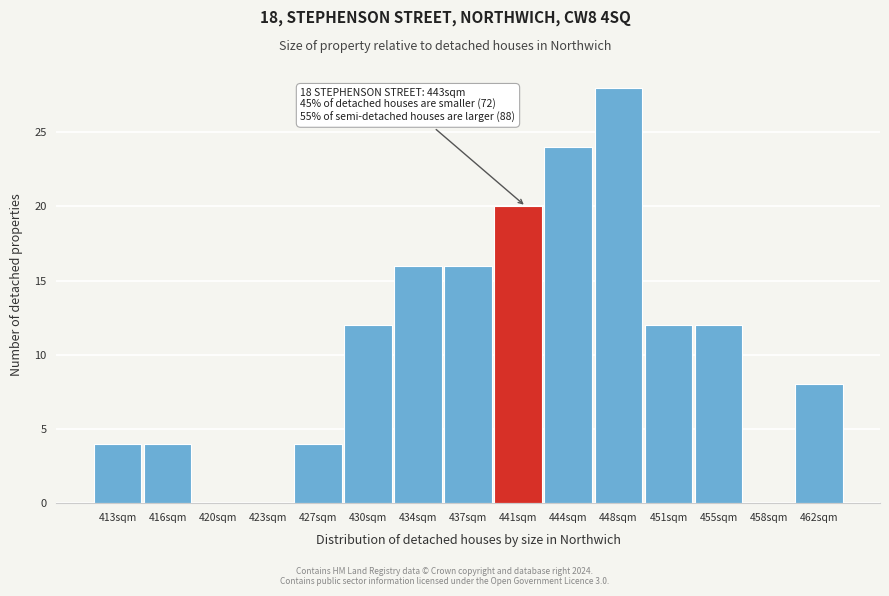

Reading left to right, list all the values displayed in this chart.

413sqm=4	416sqm=4	420sqm=0	423sqm=0	427sqm=4	430sqm=12	434sqm=16	437sqm=16	441sqm=20	444sqm=24	448sqm=28	451sqm=12	455sqm=12	458sqm=0	462sqm=8